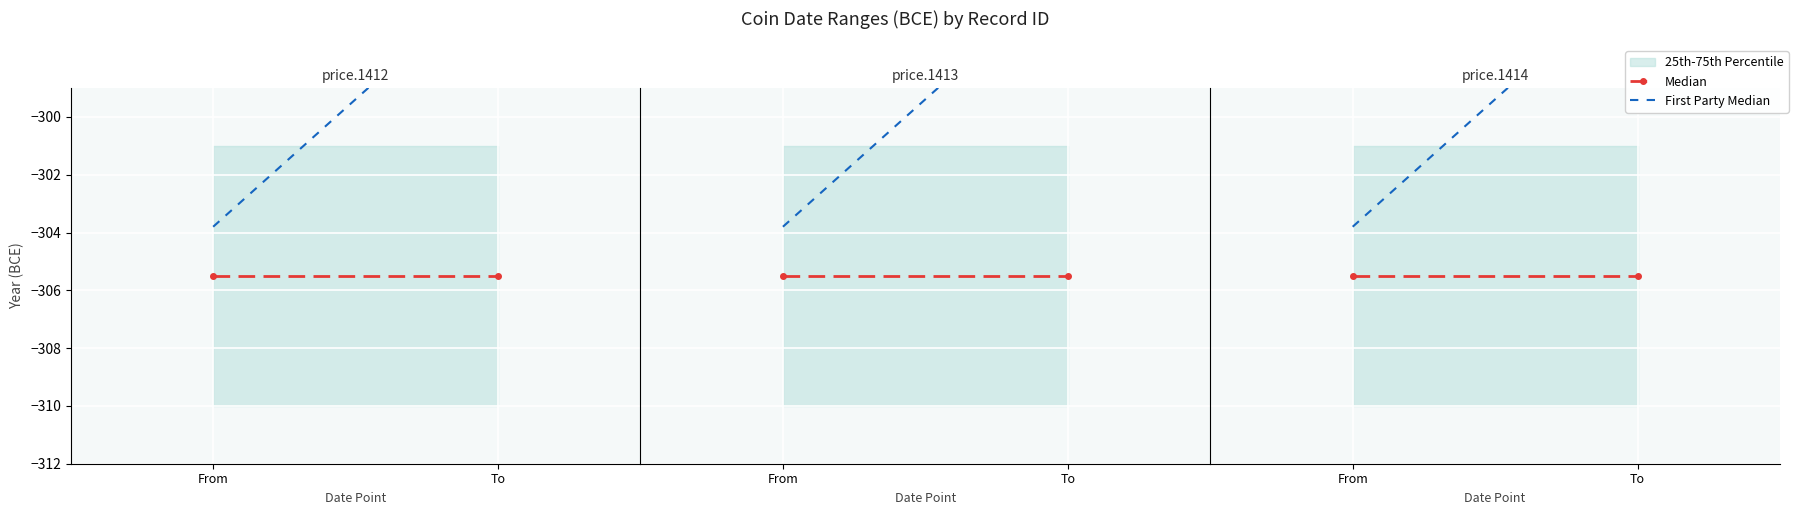

Which series has the largest total across all categories?

First Party Median